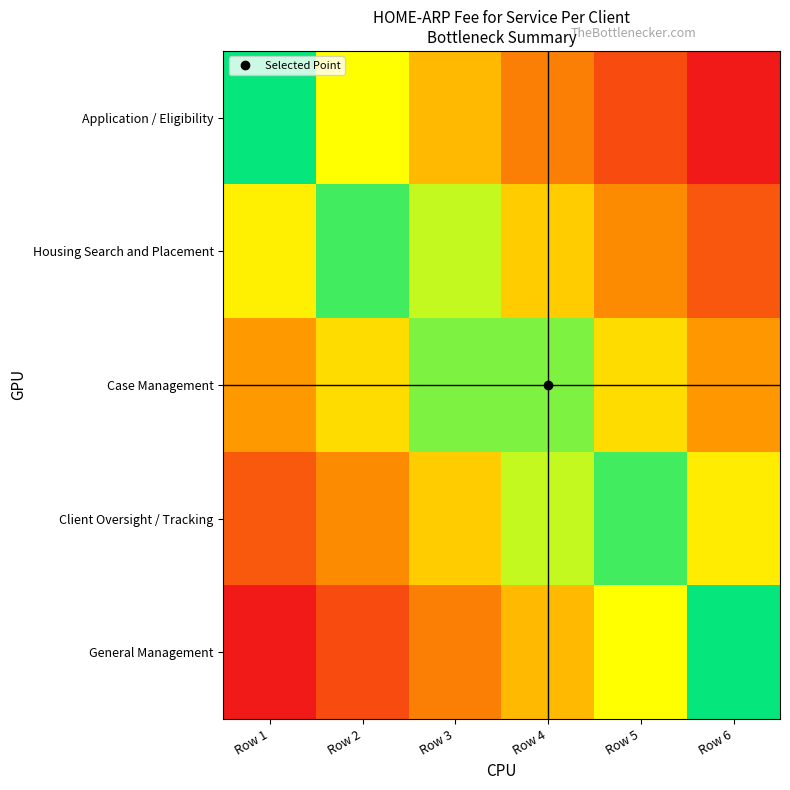

Which series has the widest spread of values?

Application / Eligibility